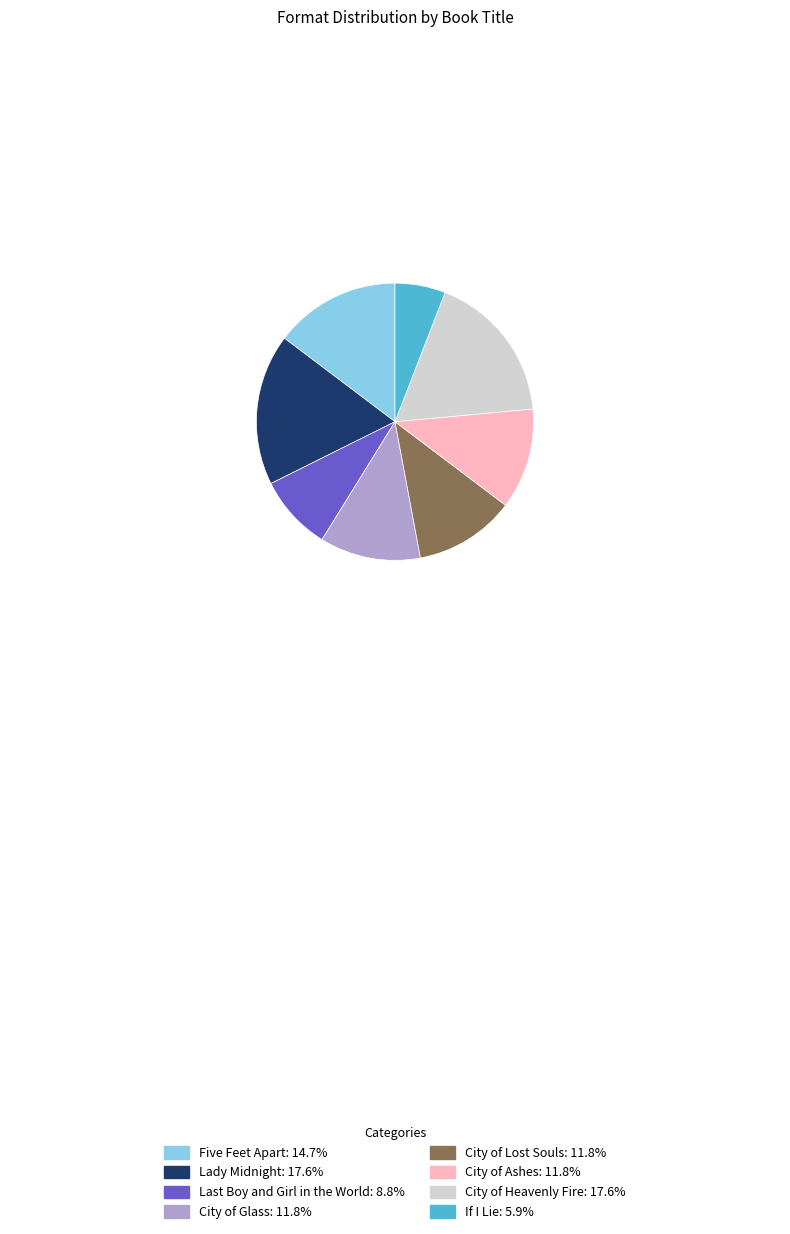

What is the smallest slice in the pie chart?

If I Lie